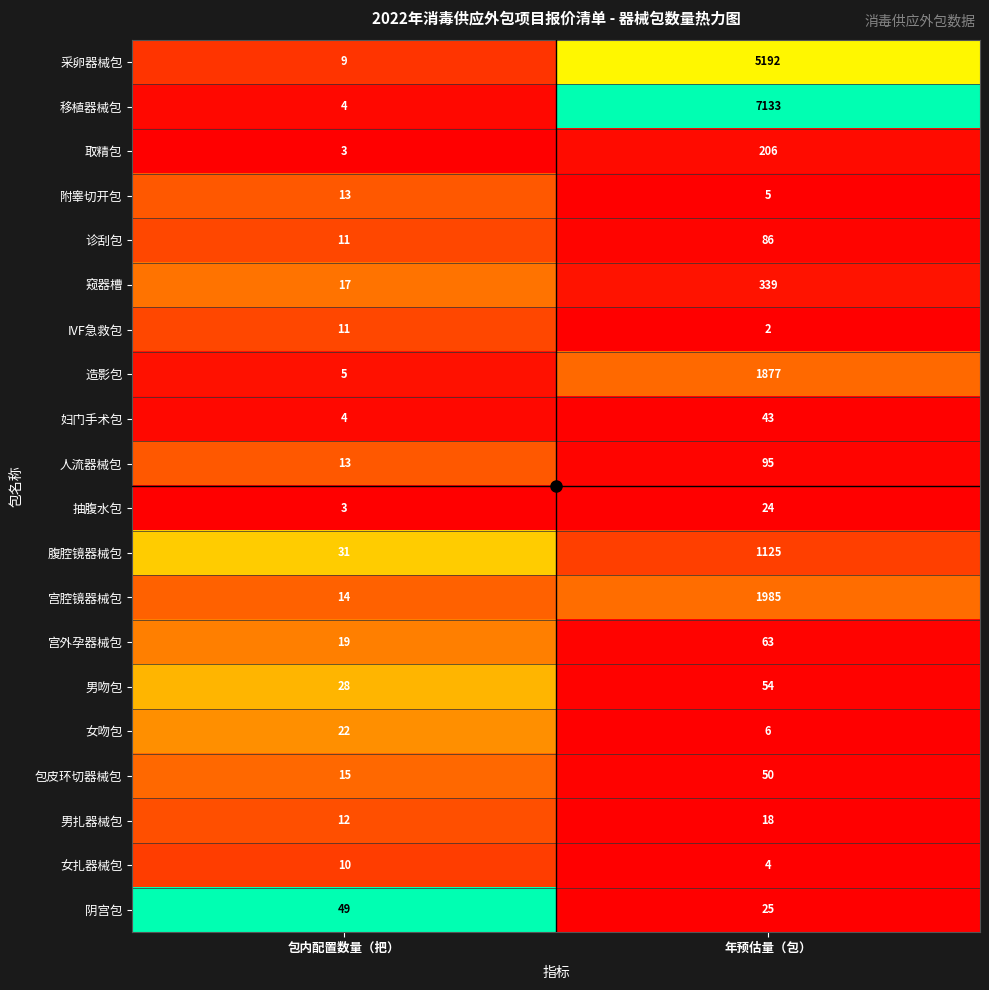

Which series has the largest total across all categories?

移植器械包